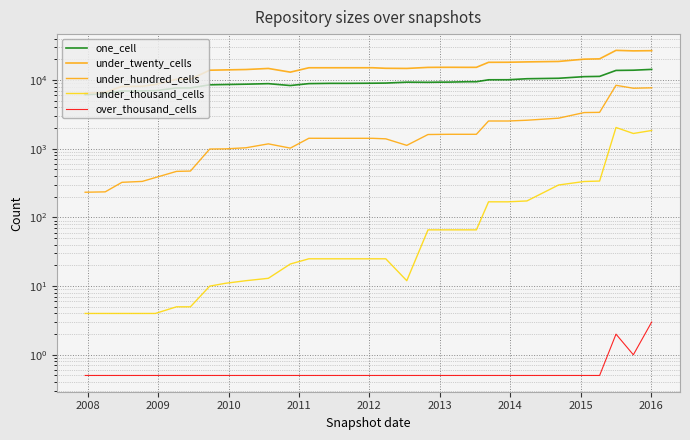

How many interior local peaks does the under_hundred_cells series have?

5